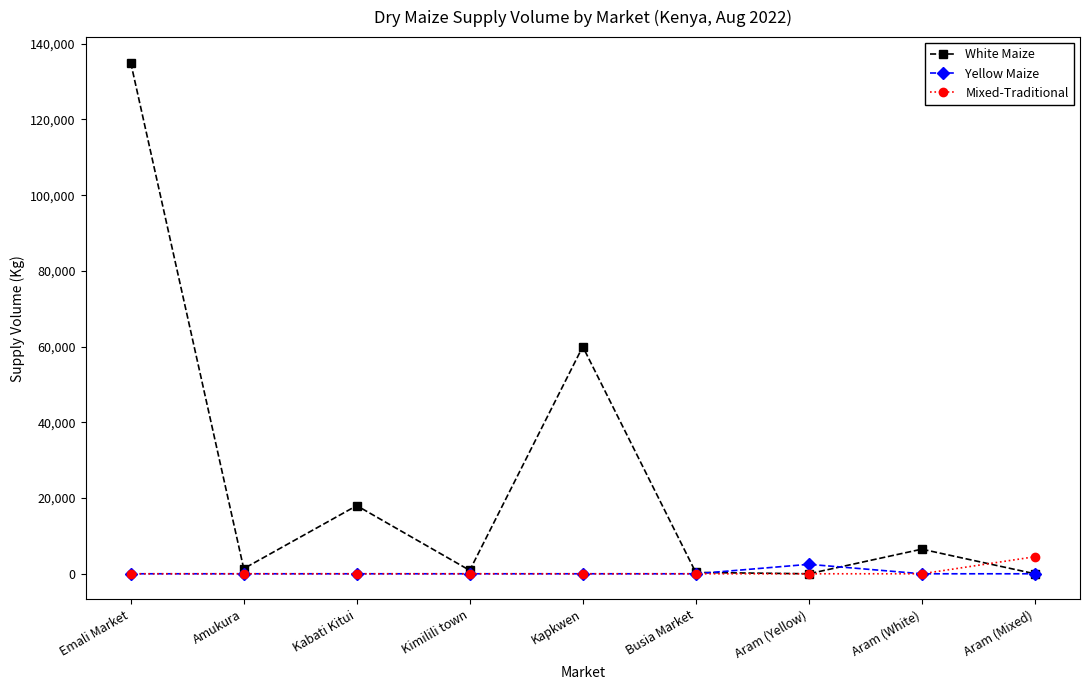

Between Kabati Kitui and Aram (Mixed), which series saw the biggest shift?

White Maize